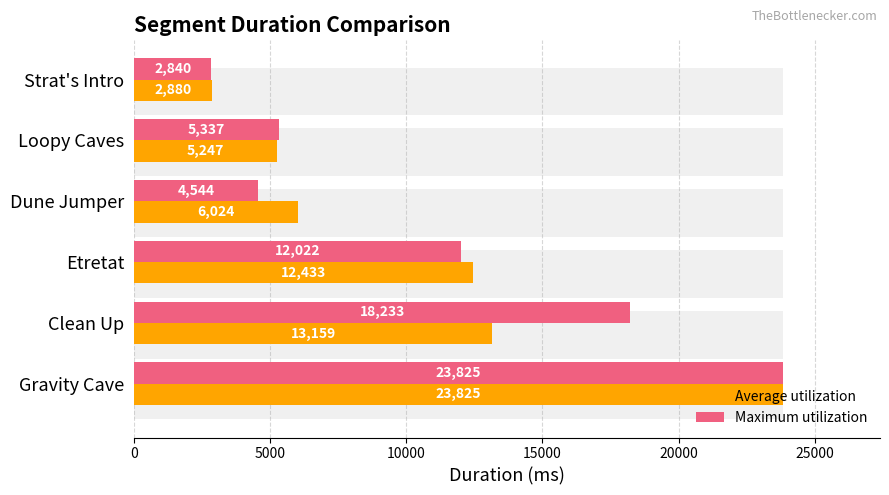

How many data points does each series have?

6